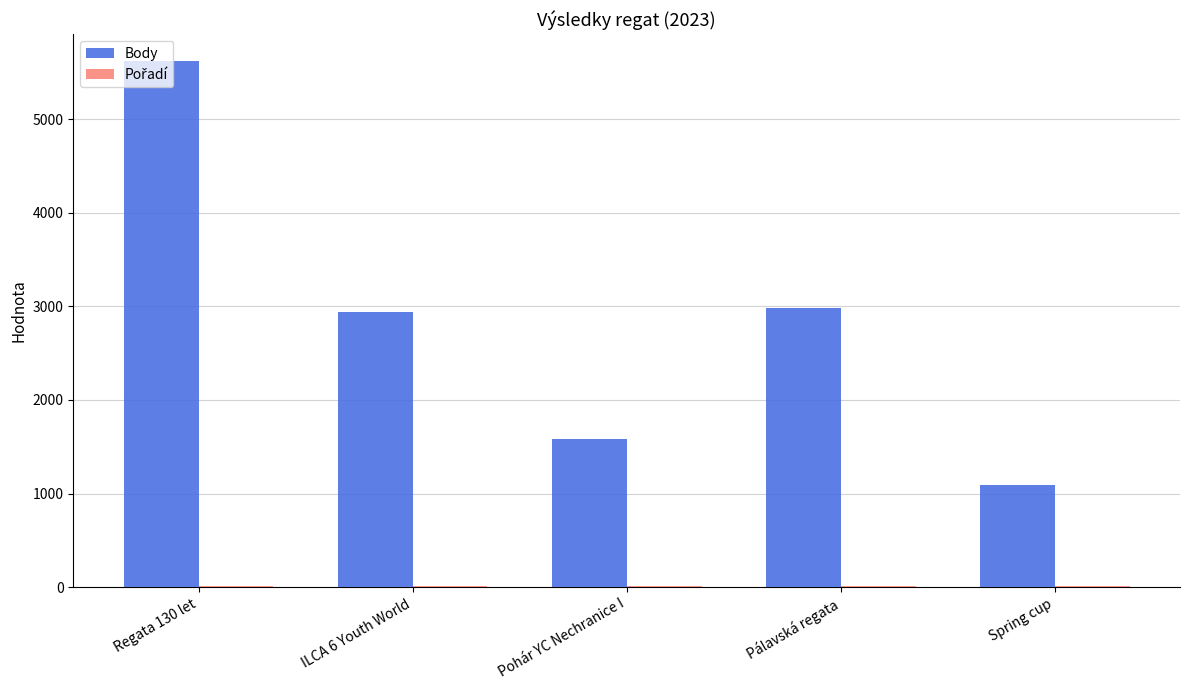

What is the maximum value shown in the chart?

5628